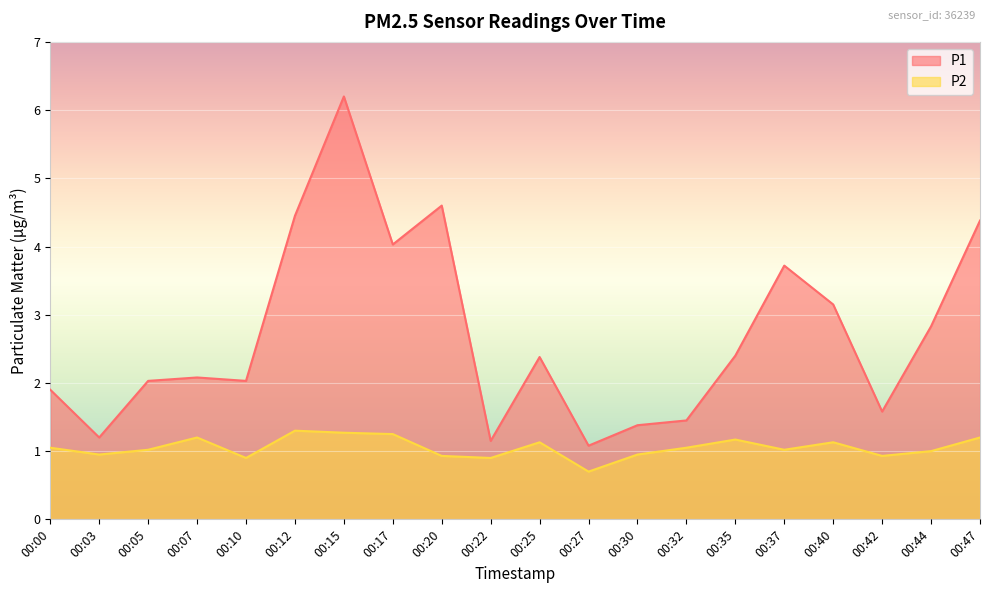

True or false: P2 and P1 cross at least once.

False